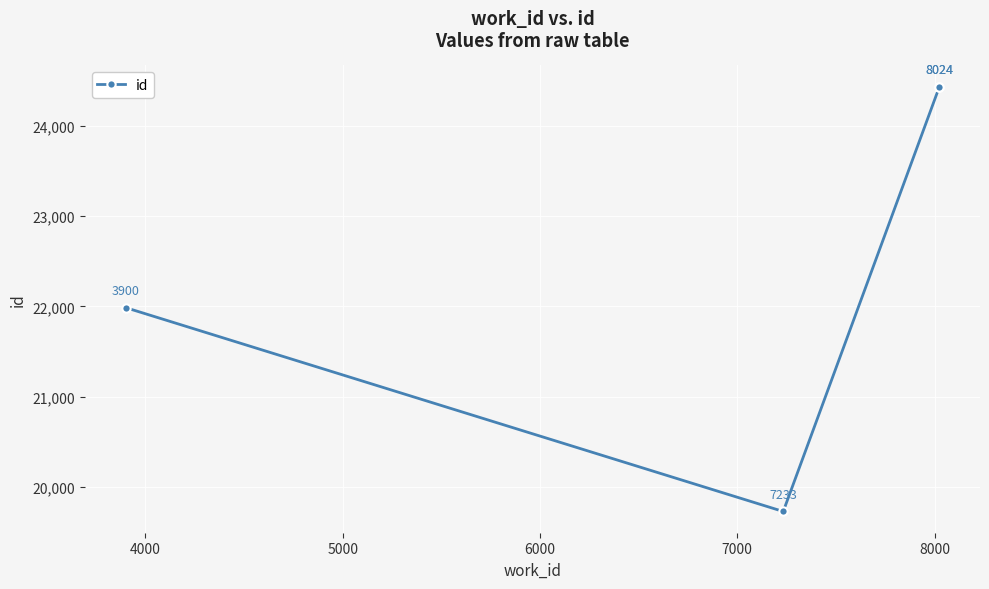

What is the value of the 2nd point from the left?

19728